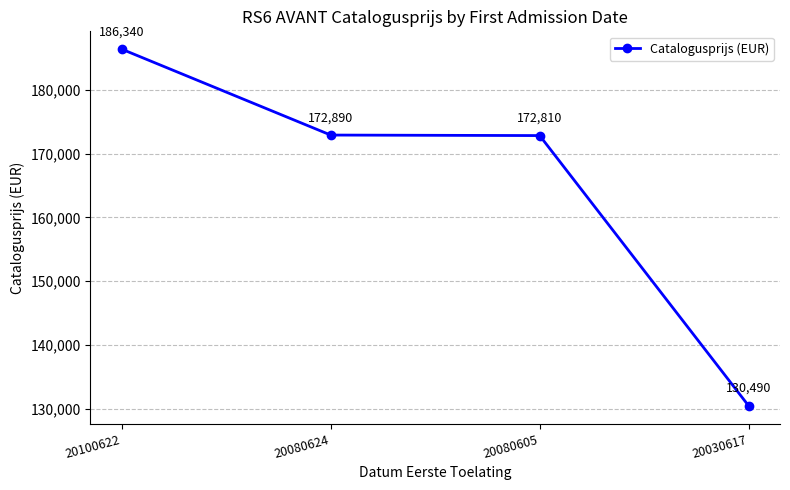

Reading left to right, what are all the values shown in this chart?

186340	172890	172810	130490